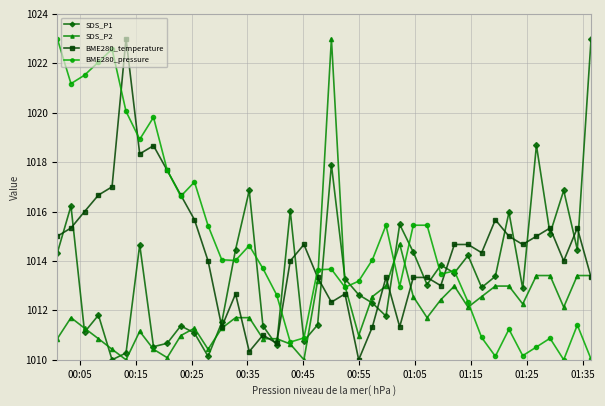

What is the maximum value for SDS_P1?

1023.0